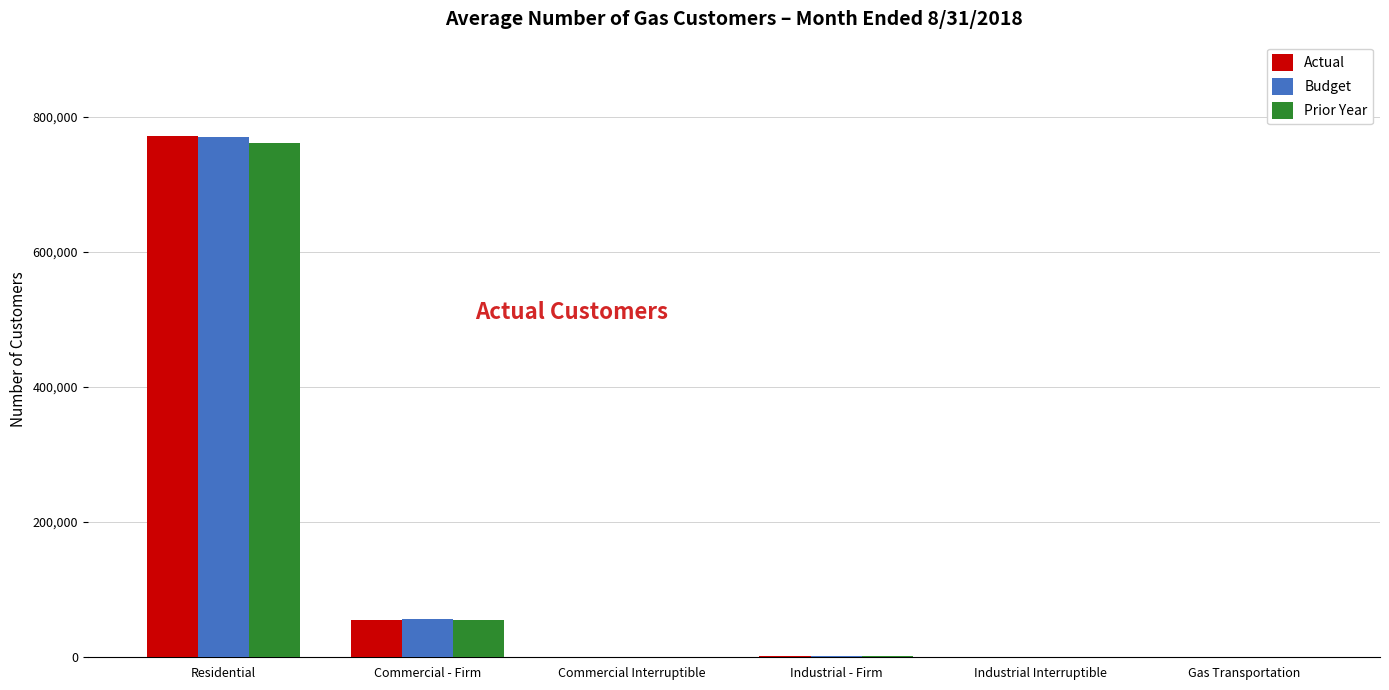

What is the spread (max minus min) of values at Industrial Interruptible?

1